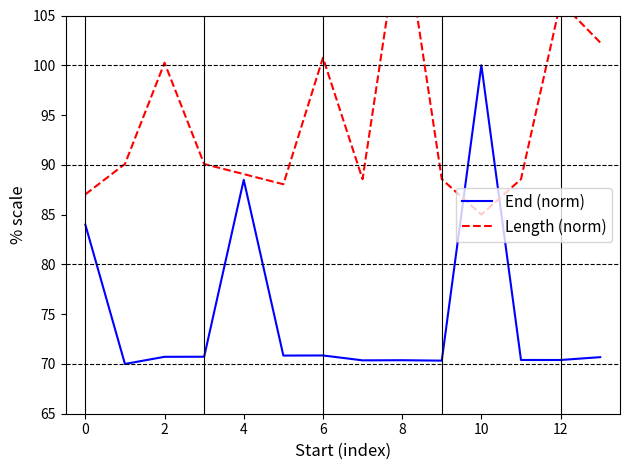

At which category does the chart reach its peak across all series?

8